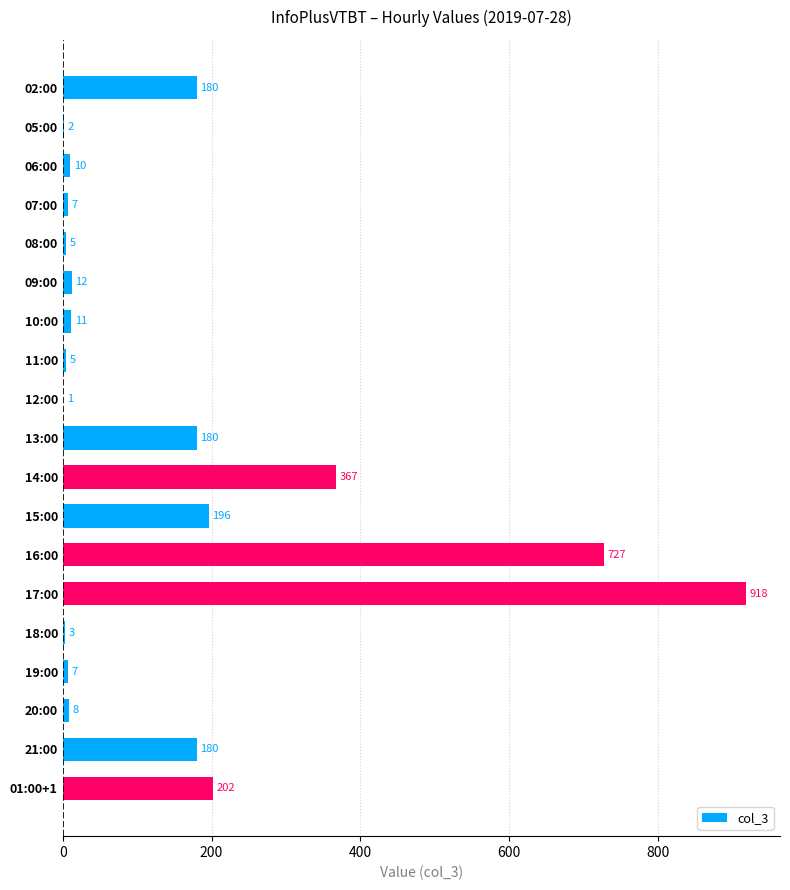

The value at 11:00 is 5. True or false?

True